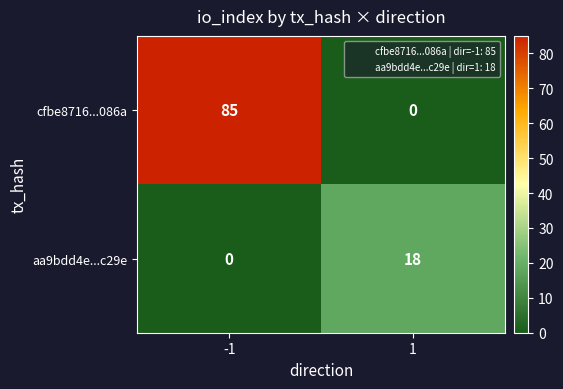

What is the greatest value displayed?

85